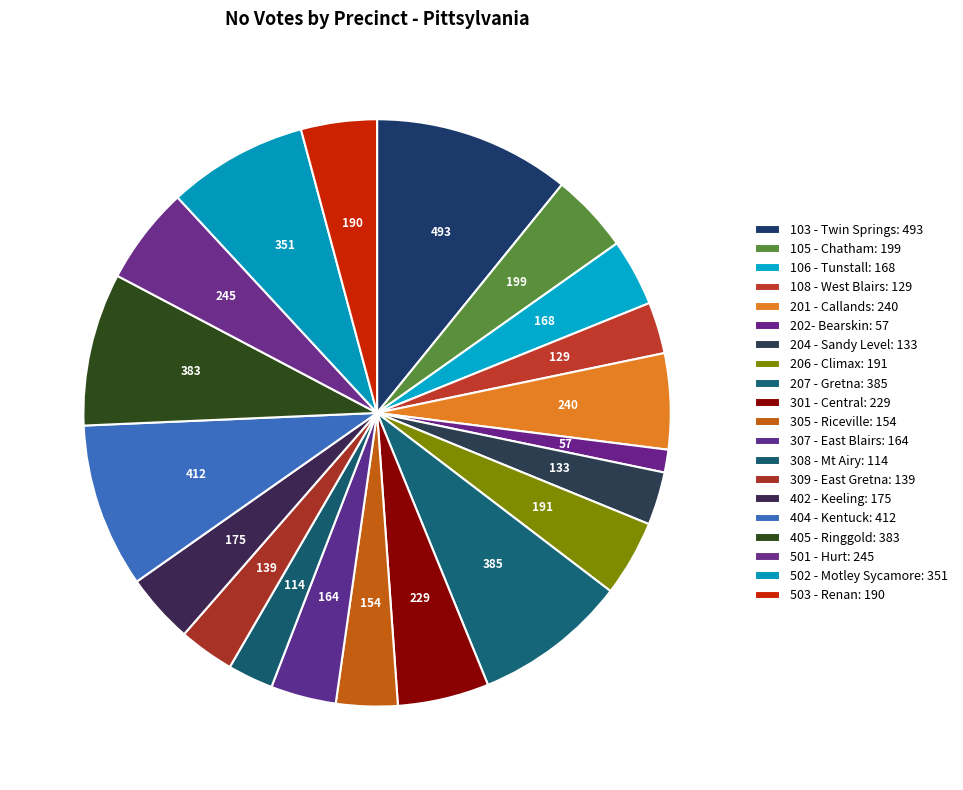

Which has a higher value, 402 - Keeling or 106 - Tunstall?

402 - Keeling